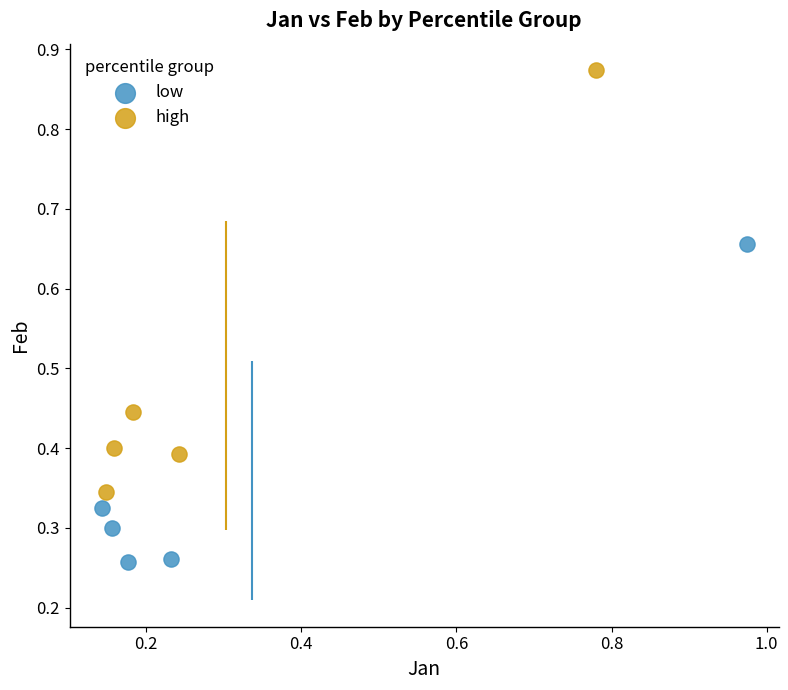

Which series has the widest spread of Y values?

high